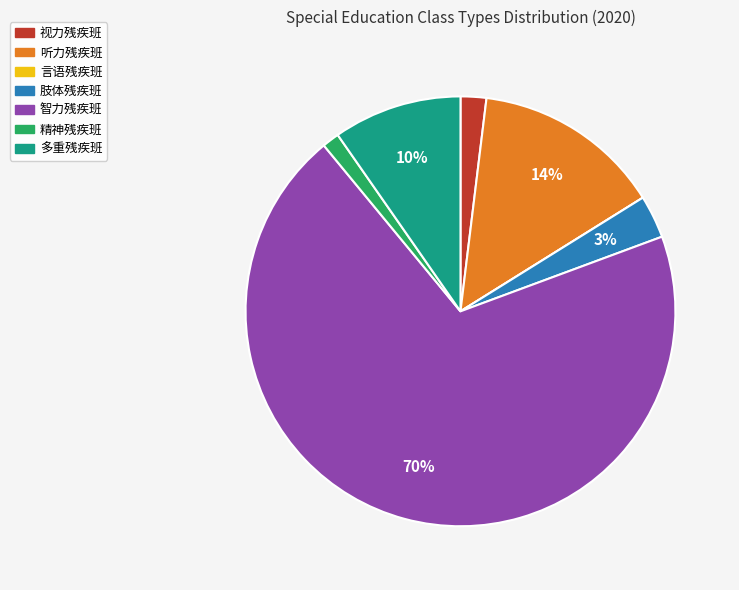

To the nearest percent, what is the difference between the largest and smallest slice percentages?

70%